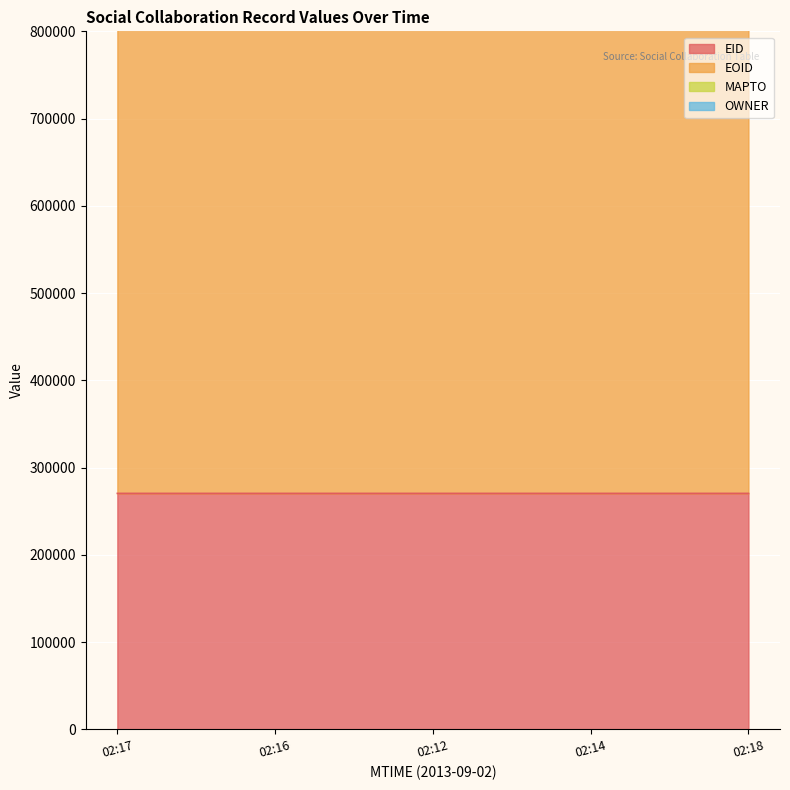

Reading right to left, list all the values displayed in this chart.

EID: 270543	270541	270539	270538	270537
EOID: 708845	708840	708838	708842	708843
MAPTO: 0	0	0	0	0
OWNER: 218229	218229	218229	218229	218229